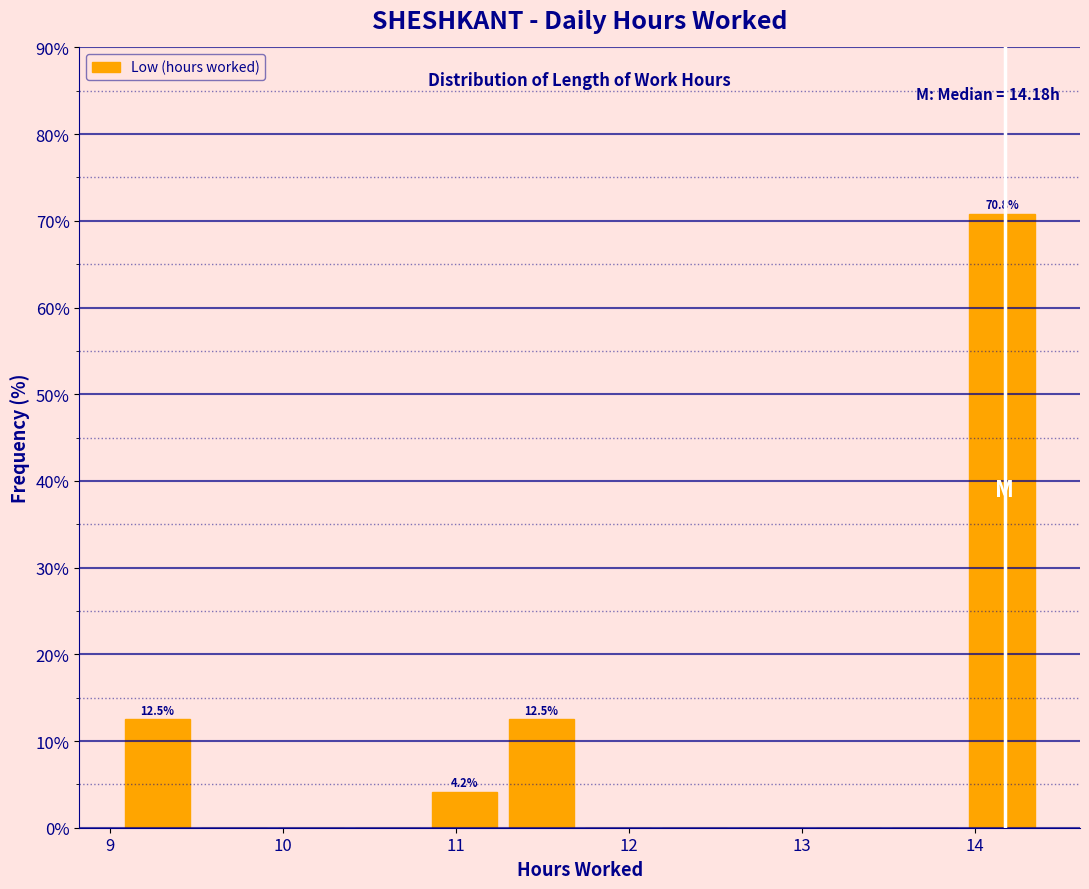

Which range on the x-axis has the tallest bar?

13.9 to 14.4